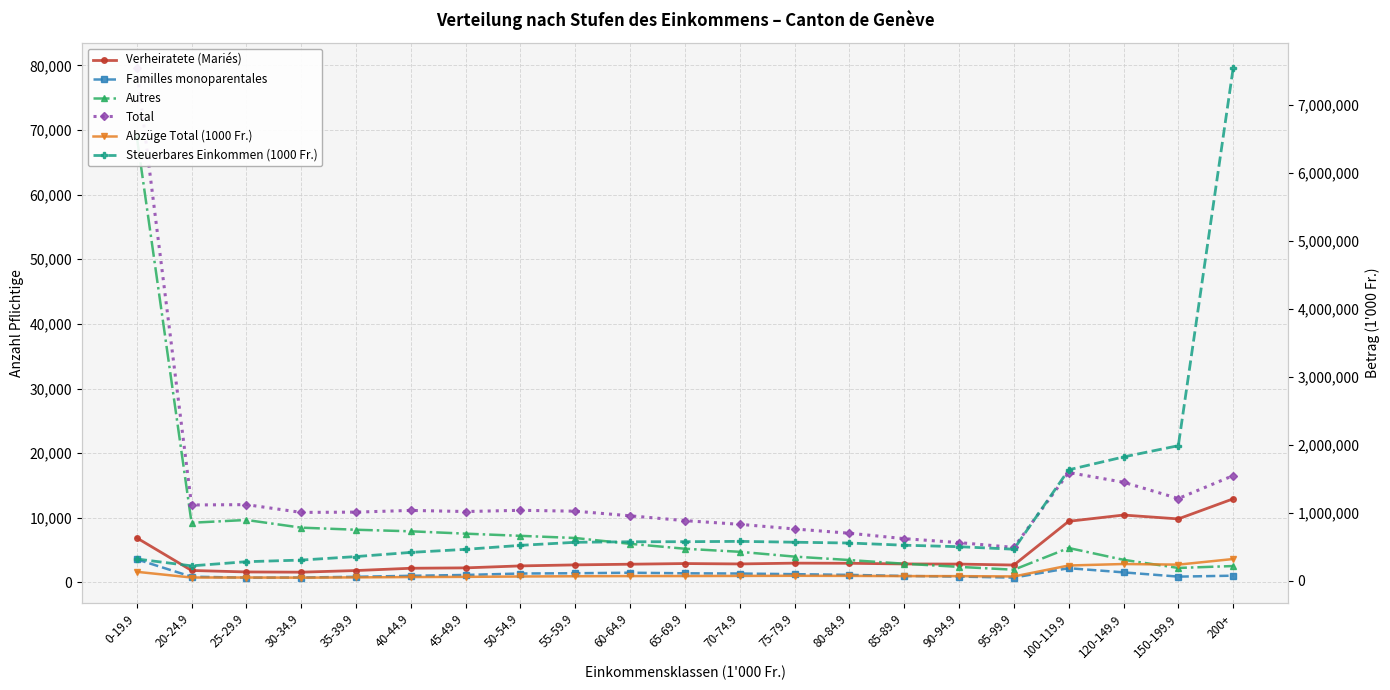

What position from the left is 85-89.9?

15